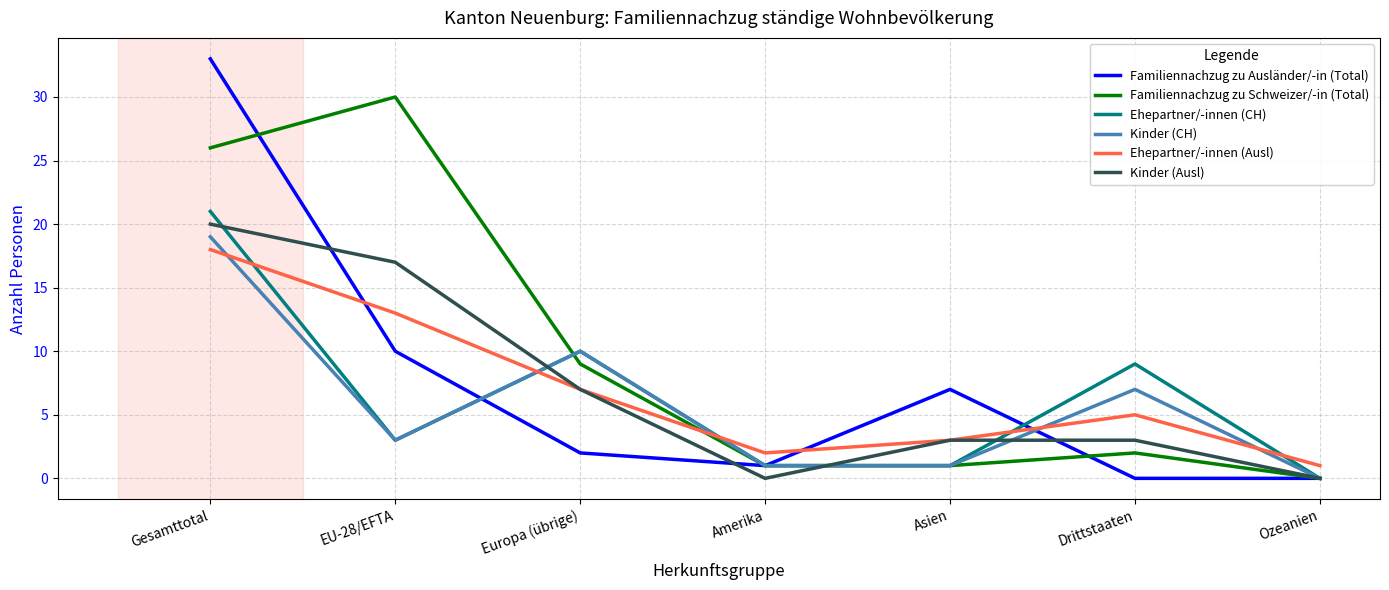

Which series has the widest spread of values?

Familiennachzug zu Ausländer/-in (Total)